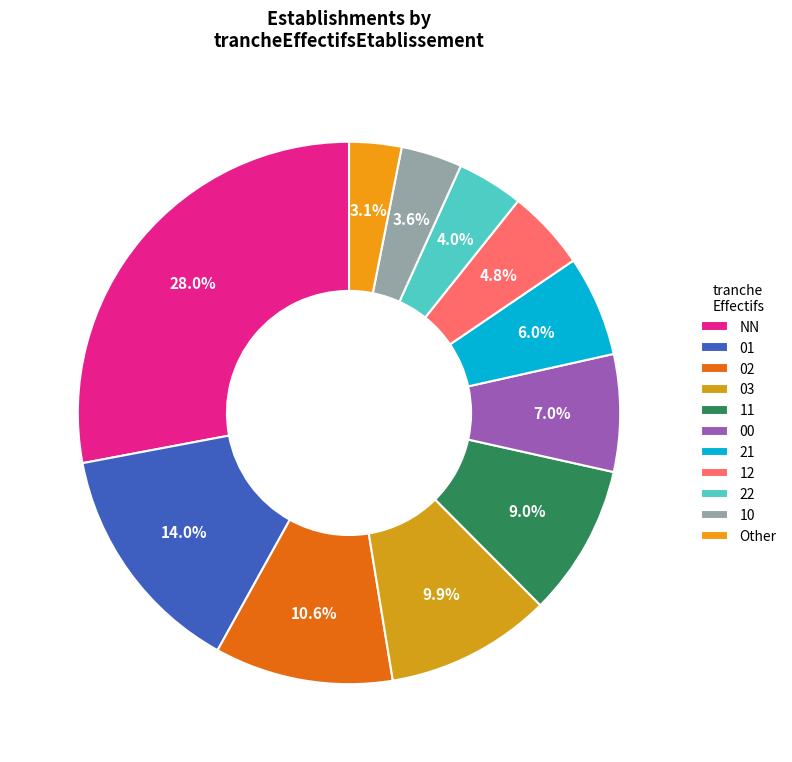

To the nearest percent, what portion does 02 represent?

11%